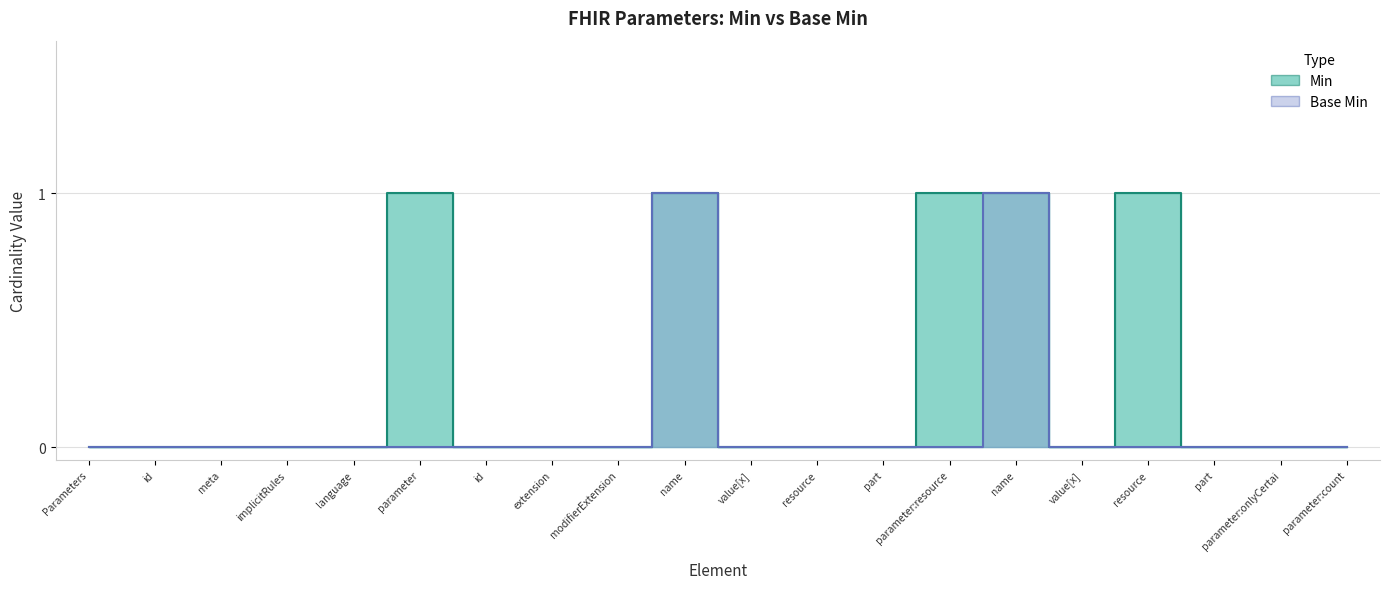

What position from the left is Parameters.parameter.modifierExtension?

9